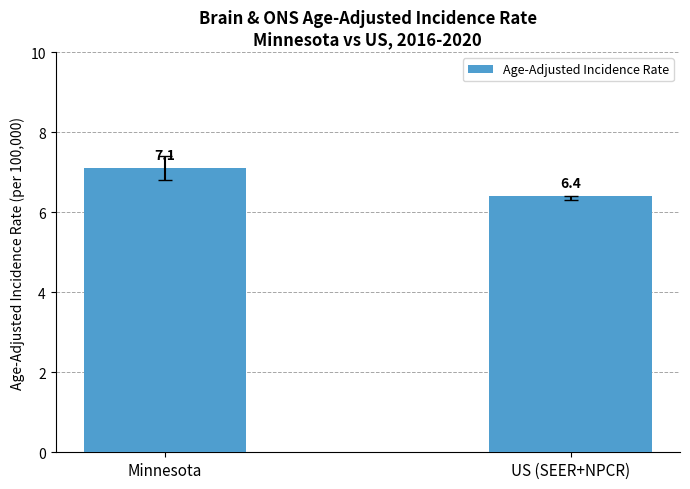

Count the number of categories in the chart.

2